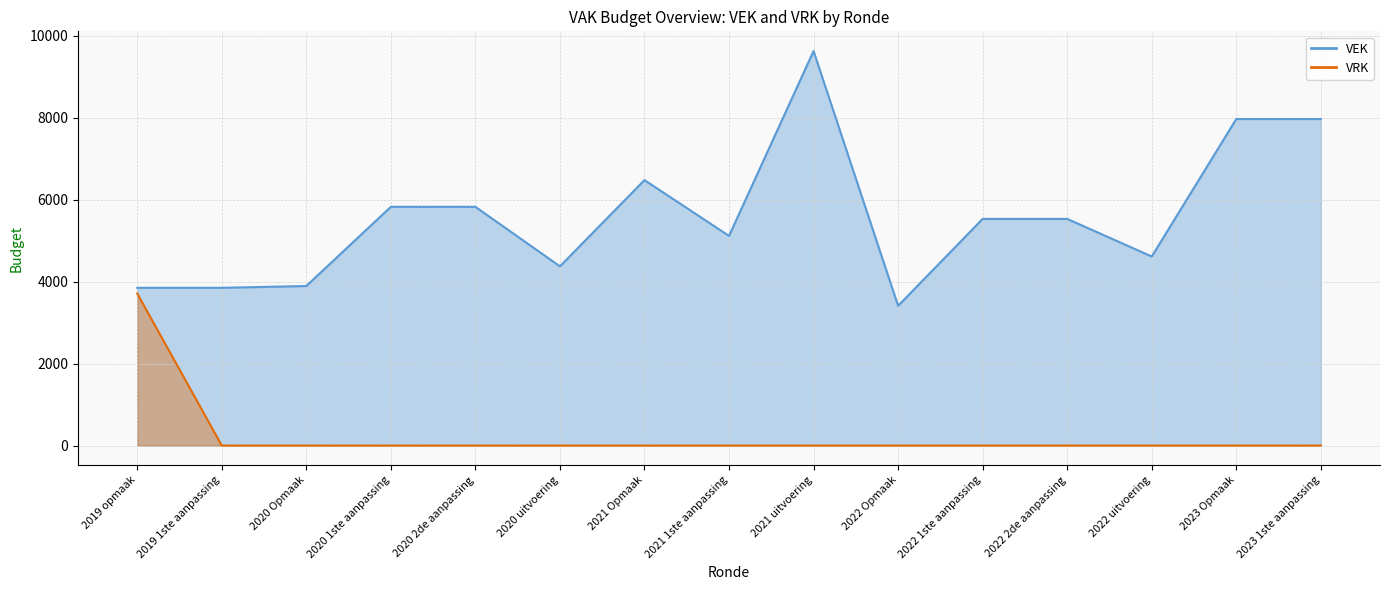

At which category does the chart reach its minimum across all series?

2019 1ste aanpassing